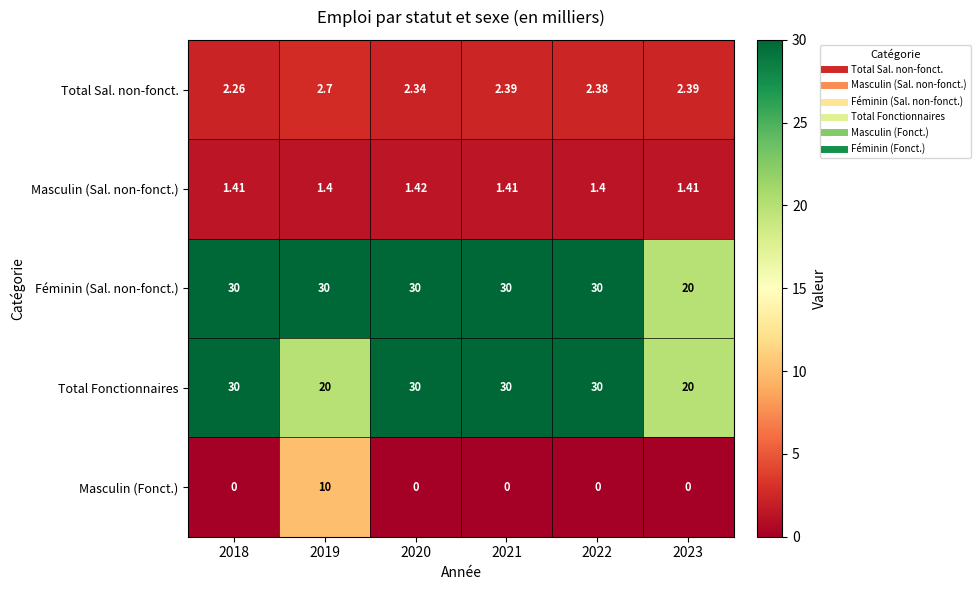

Which series has the largest total across all categories?

Féminin (Sal. non-fonct.)